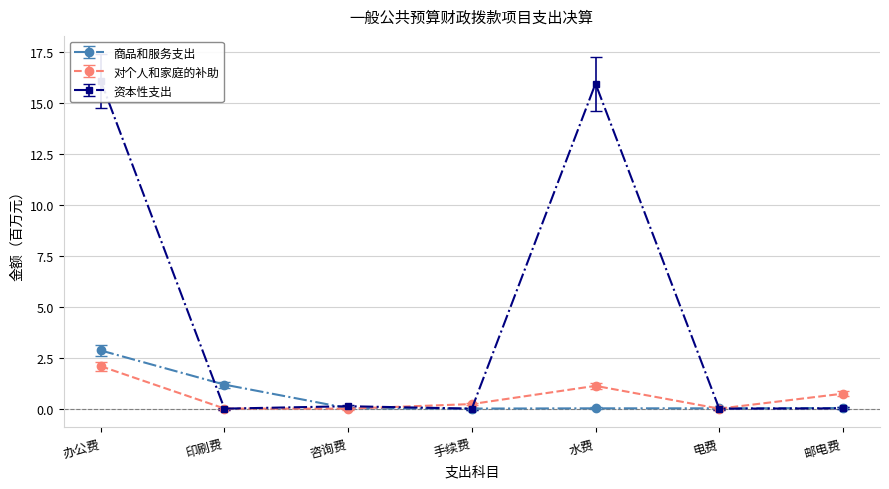

List the labels in order of value, smallest first.

手续费, 电费, 水费, 咨询费, 邮电费, 印刷费, 办公费